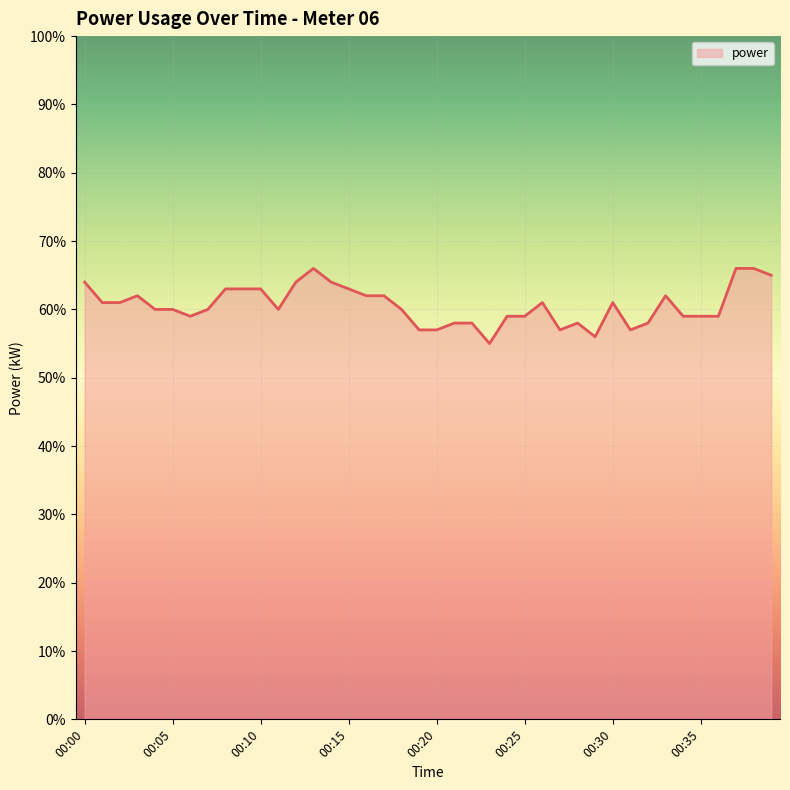

List the labels in order of value, largest first.

00:13, 00:37, 00:38, 00:39, 00:00, 00:12, 00:14, 00:08, 00:09, 00:10, 00:15, 00:03, 00:16, 00:17, 00:33, 00:01, 00:02, 00:26, 00:30, 00:04, 00:05, 00:07, 00:11, 00:18, 00:06, 00:24, 00:25, 00:34, 00:35, 00:36, 00:21, 00:22, 00:28, 00:32, 00:19, 00:20, 00:27, 00:31, 00:29, 00:23